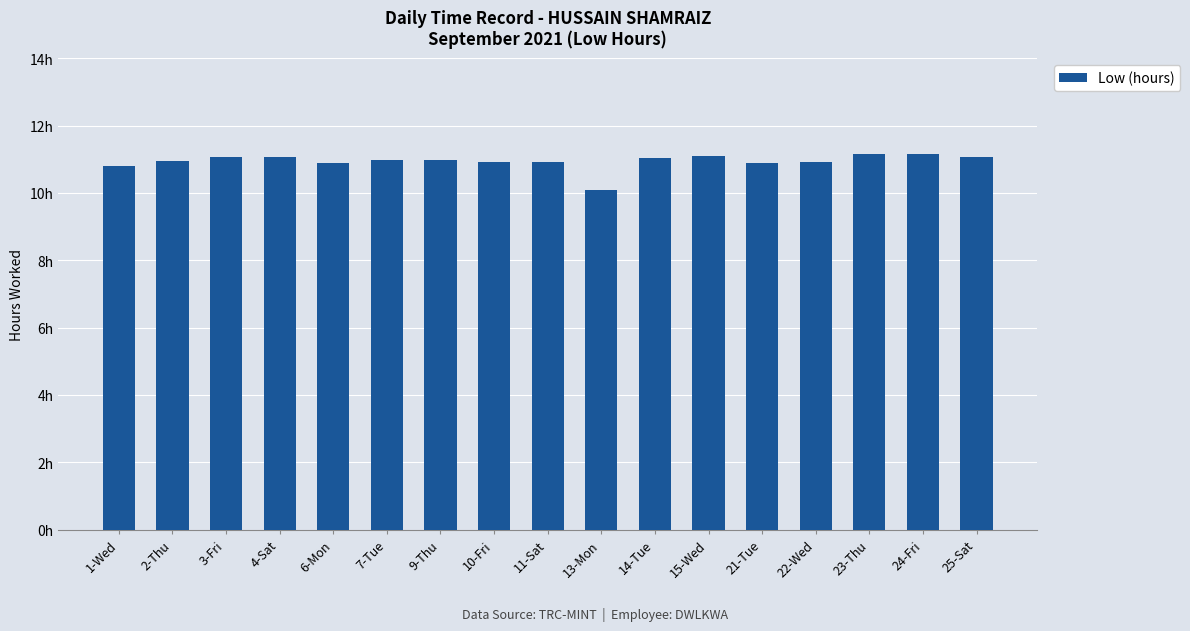

Reading left to right, what are all the values shown in this chart?

1-Wed=10.8	2-Thu=10.9	3-Fri=11.1	4-Sat=11.1	6-Mon=10.9	7-Tue=11.0	9-Thu=11.0	10-Fri=10.9	11-Sat=10.9	13-Mon=10.1	14-Tue=11.0	15-Wed=11.1	21-Tue=10.9	22-Wed=10.9	23-Thu=11.2	24-Fri=11.2	25-Sat=11.1